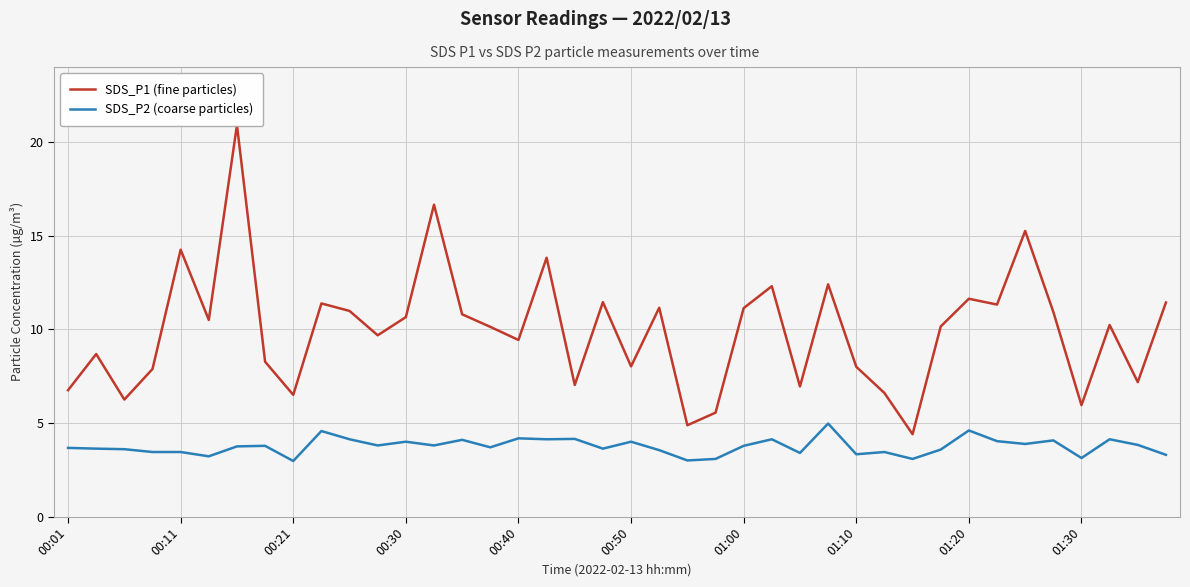

The SDS_P2 (coarse particles) series shows 6.4 at 00:30. True or false?

False